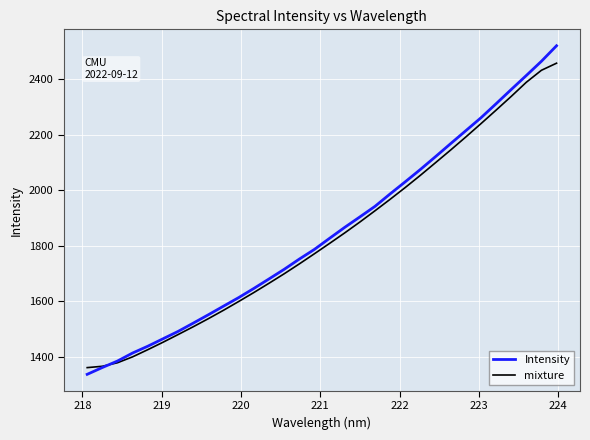

Does the chart have visible grid lines?

Yes